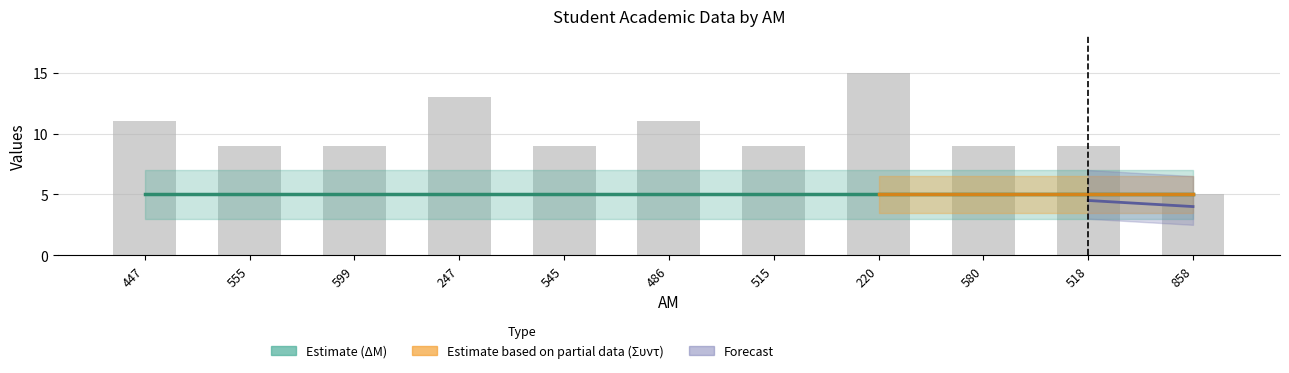

The ΔΜ series shows 2 at 518. True or false?

False